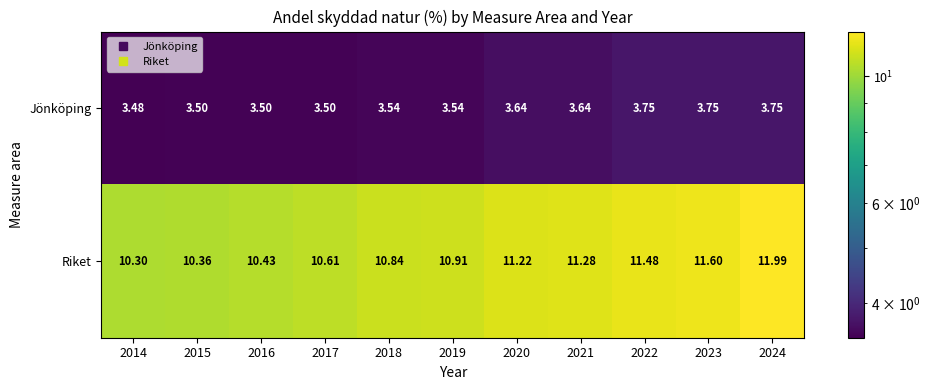

List the series in order of their overall mean, highest first.

Riket, Jönköping